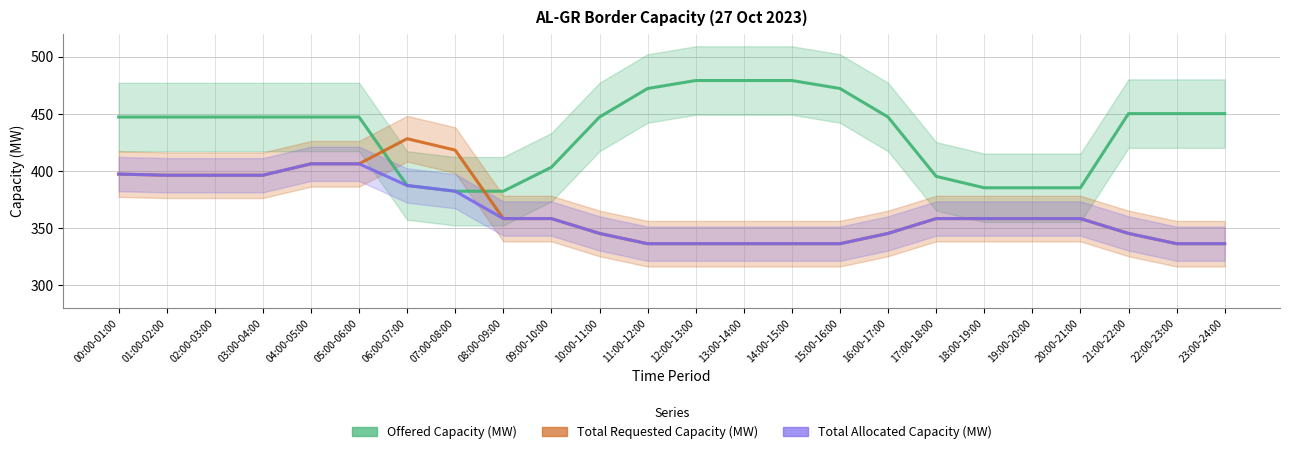

Rank the series at 14:00-15:00 from highest to lowest value.

Offered Capacity (MW), Total Requested Capacity (MW), Total Allocated Capacity (MW)